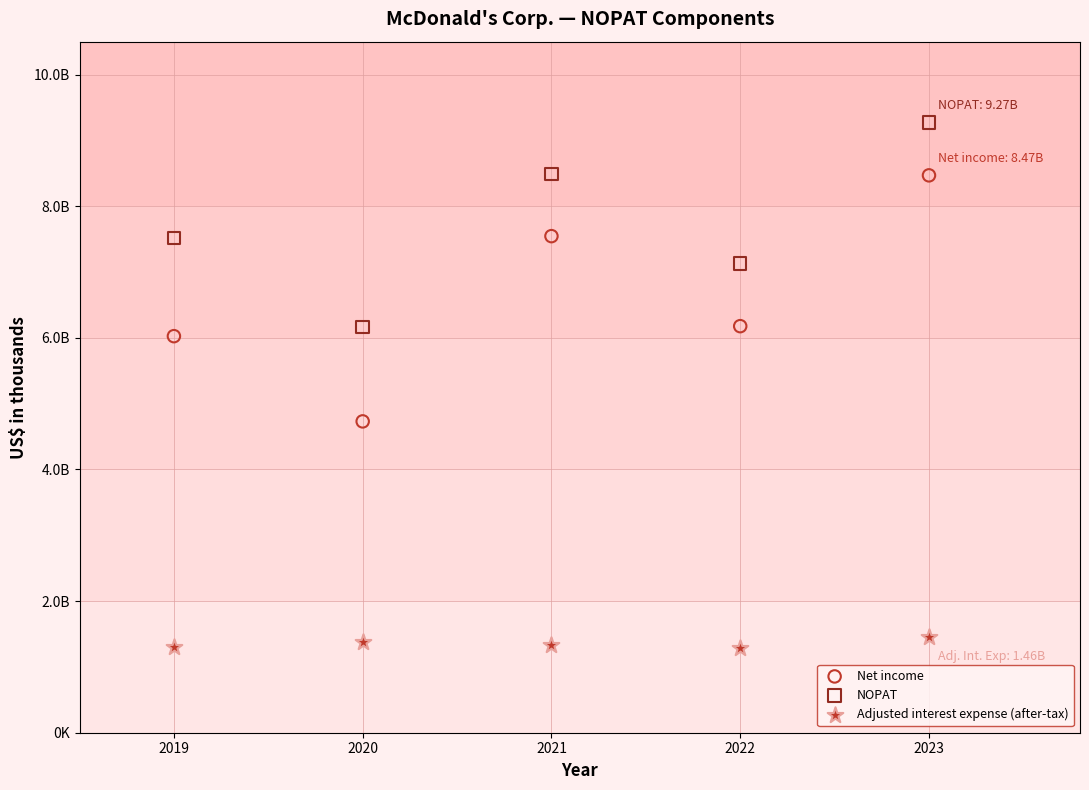

Which series reaches the maximum Y coordinate?

NOPAT